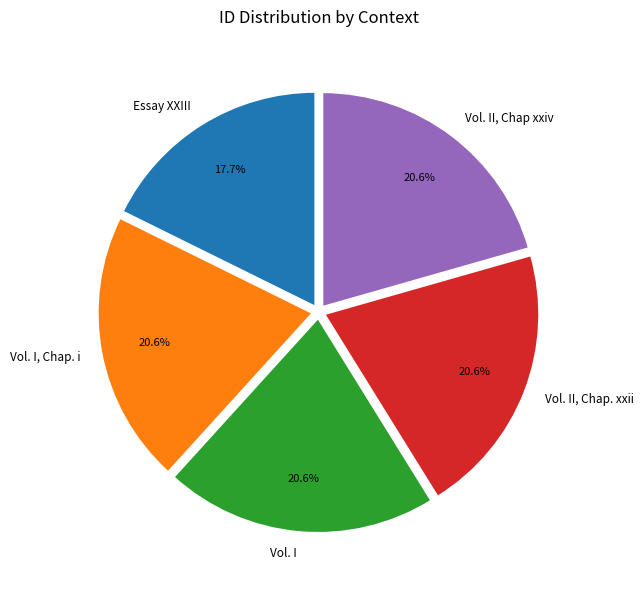

Which category has the smallest portion of the pie?

Essay XXIII